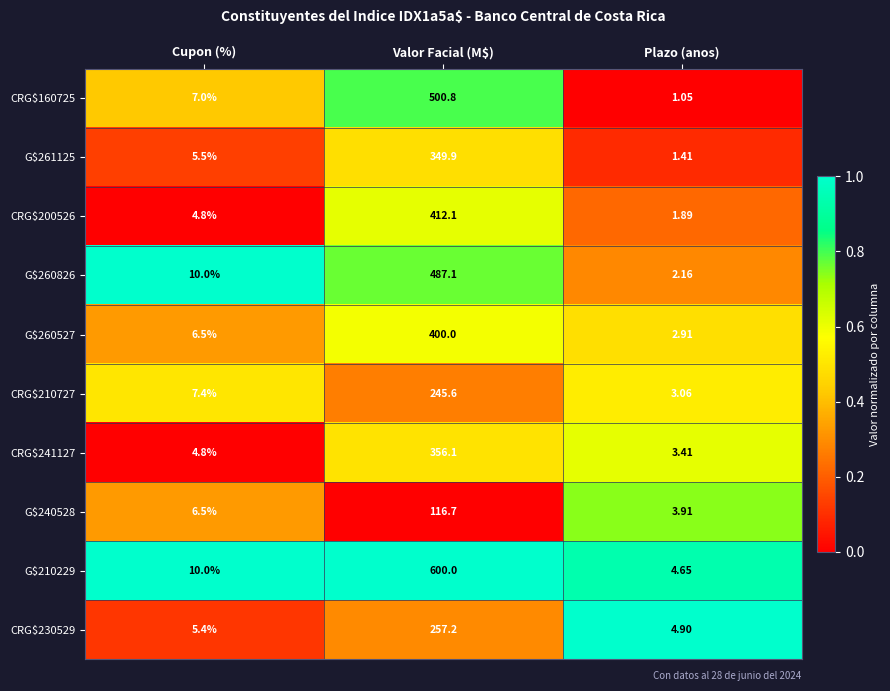

At which label is G$260826 closest to 244?

Cupon (%)